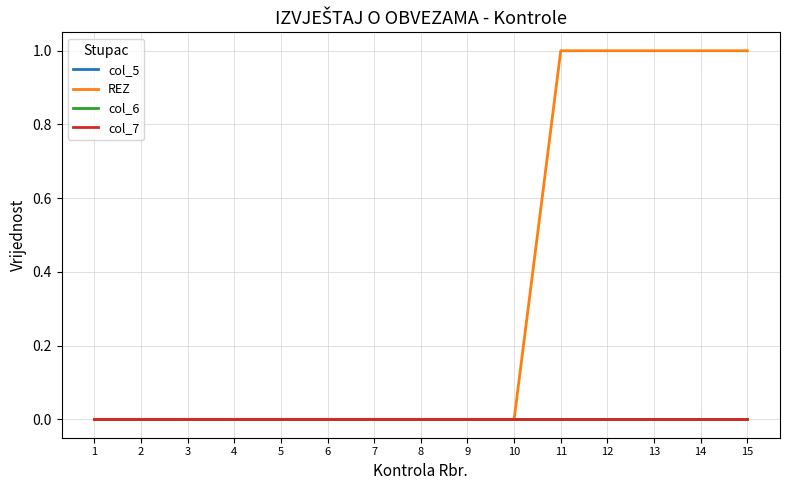

Is this an area chart (filled region under the line)?

No